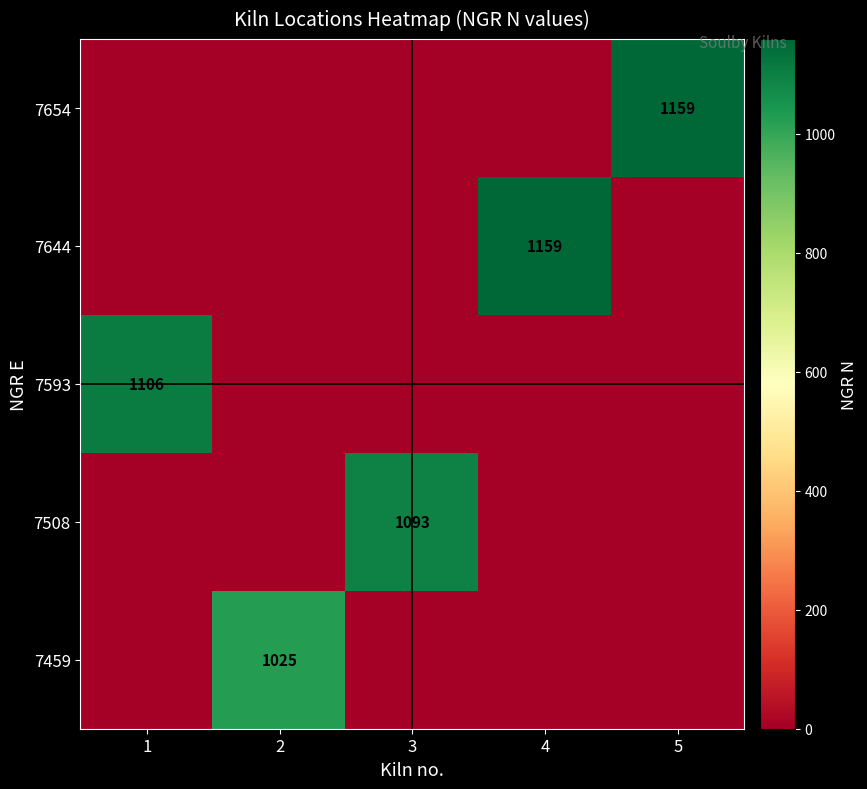

At which category is the sum across all series the highest?

4